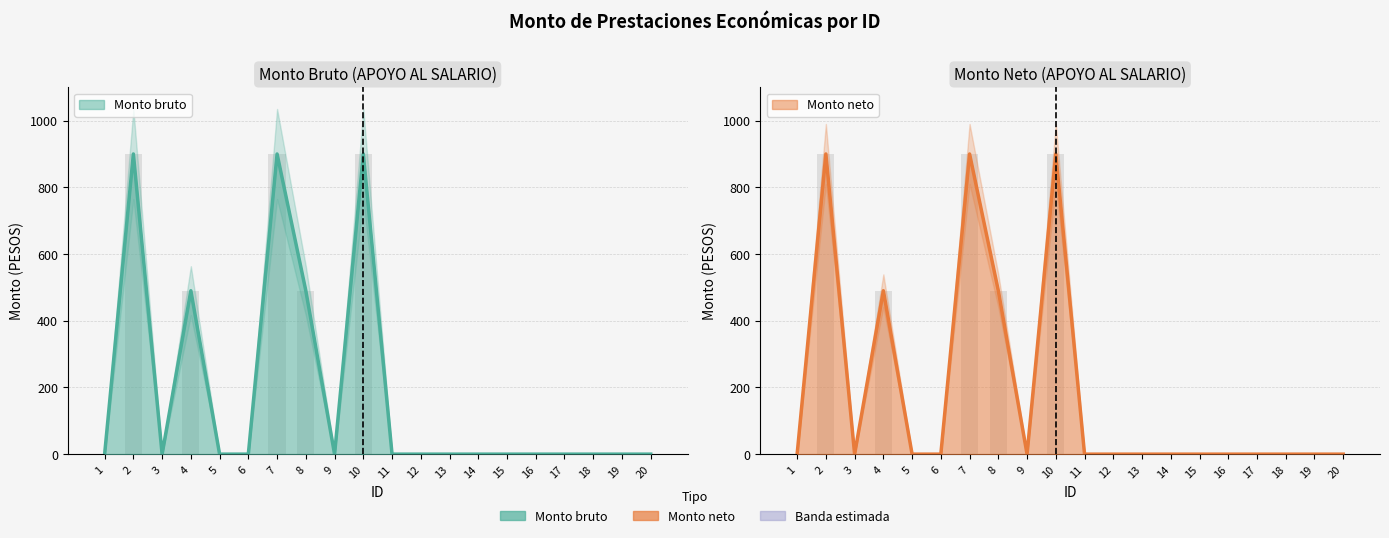

What is the maximum value for Monto bruto?

900